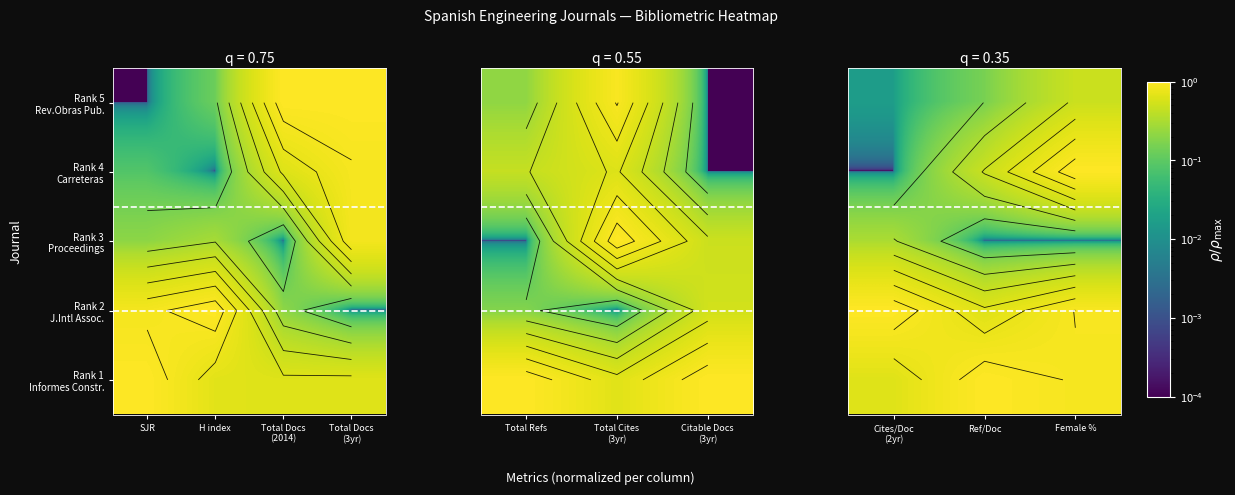

At which label is Rank 4 Carreteras closest to 0?

Cites/Doc (2yr)